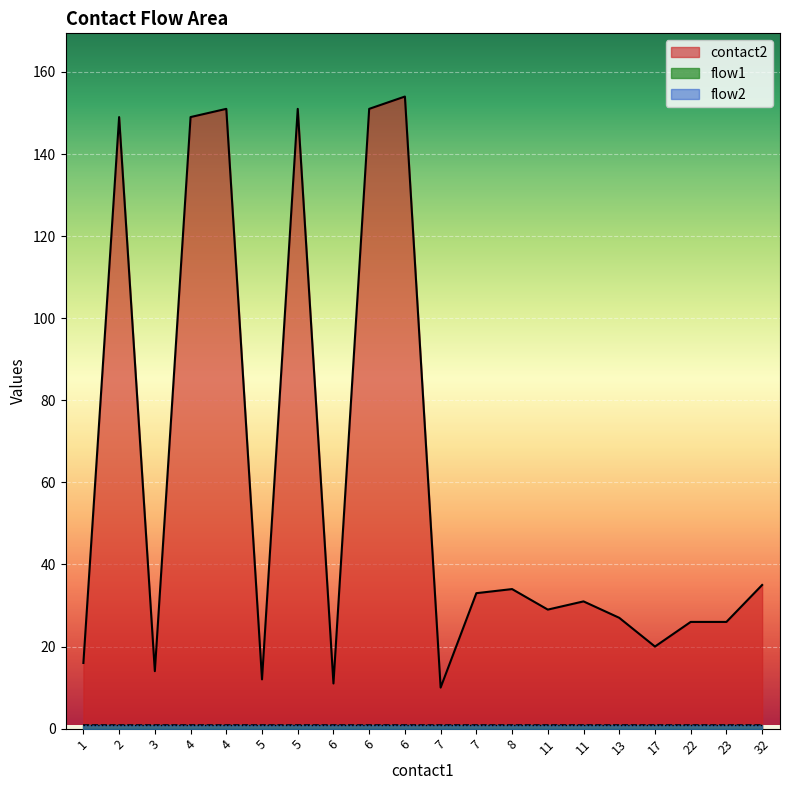

At which label does flow2 reach its minimum?

1